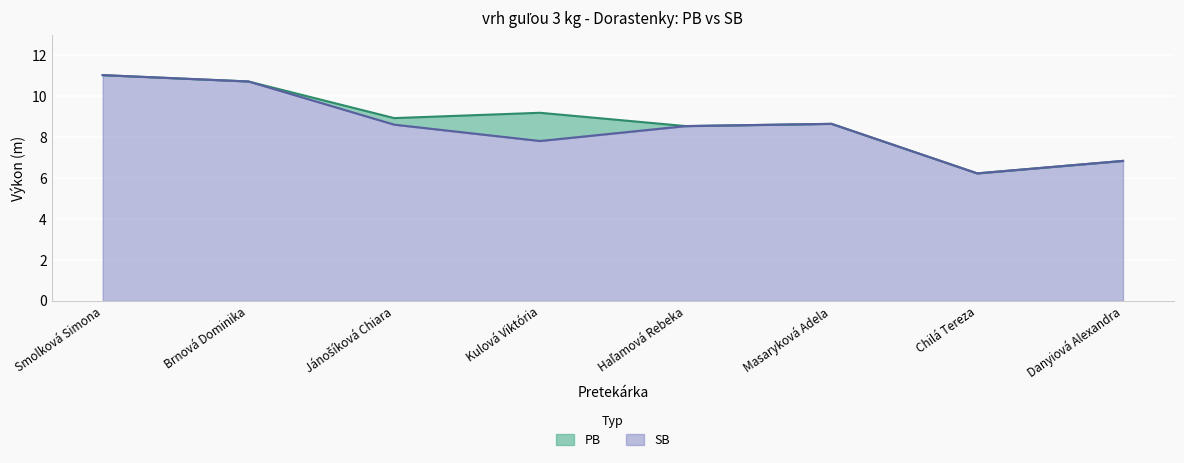

How many values are between 8 and 10?

4